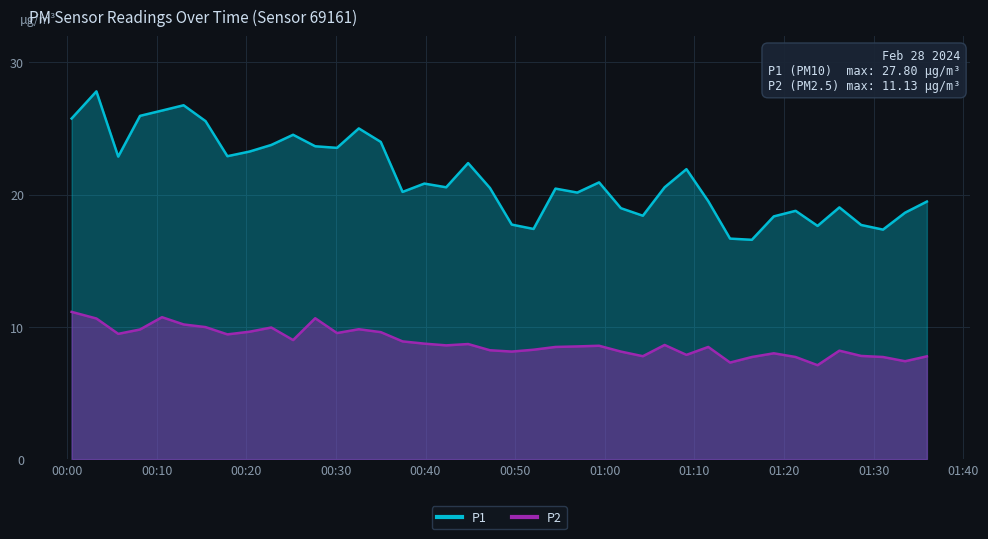

What is the average value of the P1 series?

21.3